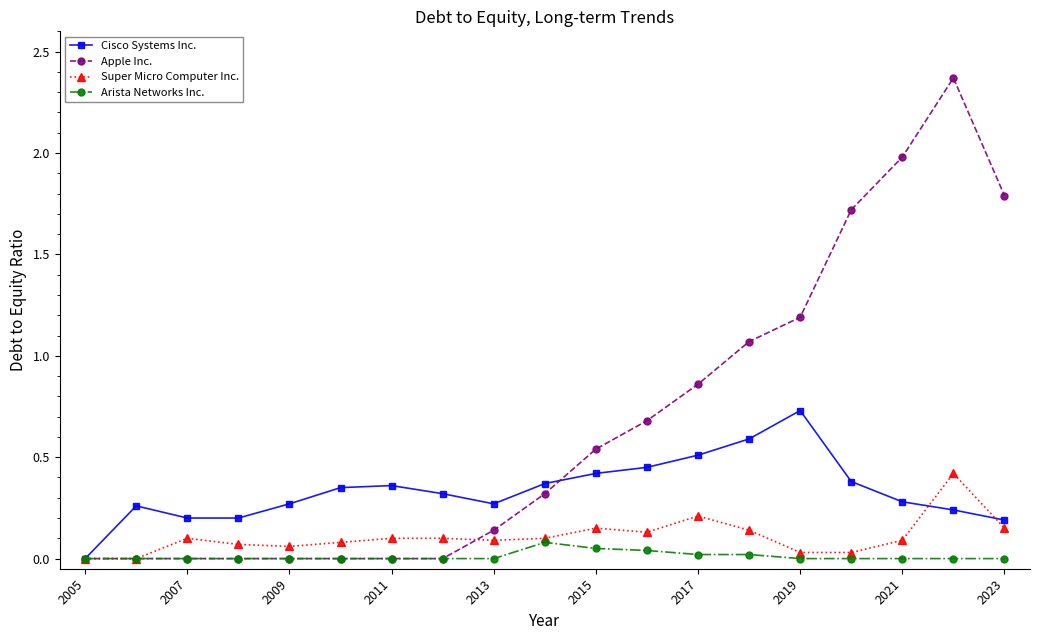

True or false: Apple Inc. has more than 0 interior local peaks.

True